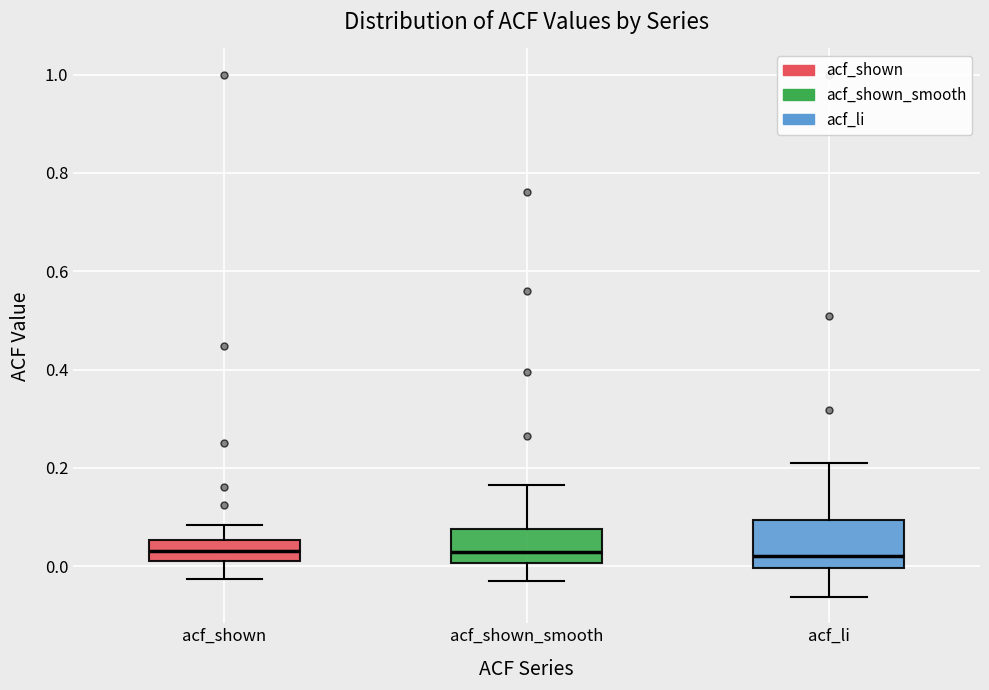

Where does the lower whisker of the box for acf_li end on the y-axis? The values are not printed on the chart, so give them approximately, as read against the axis.

-0.06